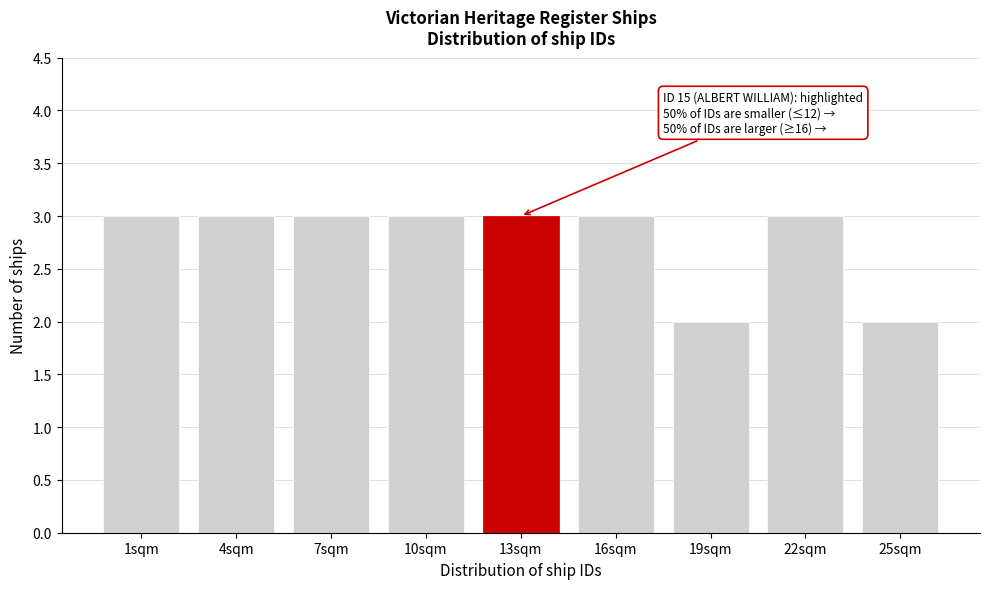

Reading left to right, what are all the values shown in this chart?

3	3	3	3	3	3	2	3	2